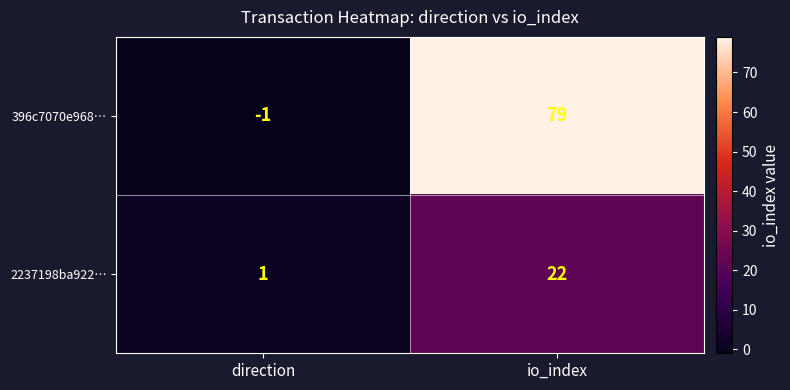

Rank the categories by 396c7070e968… value from highest to lowest.

io_index, direction